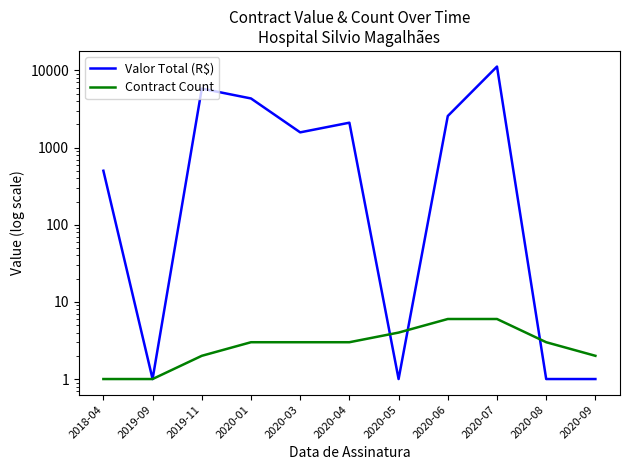

How many times do Valor Total (R$) and Contract Count cross each other?

3